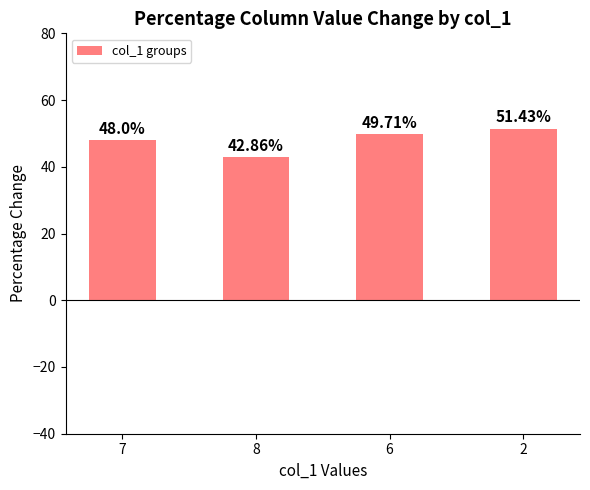

Reading left to right, extract all data points from this chart.

48.0	42.9	49.7	51.4